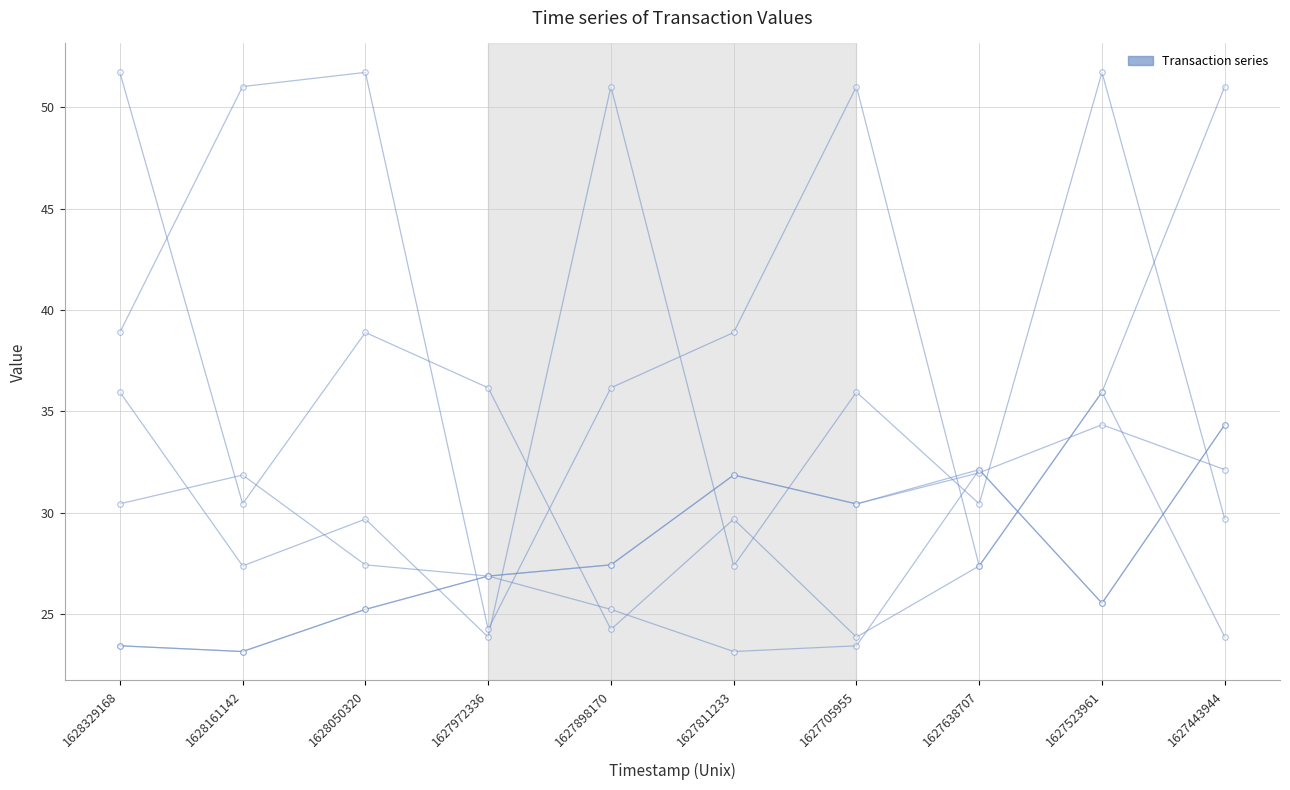

How many lines are shown in the chart?

6